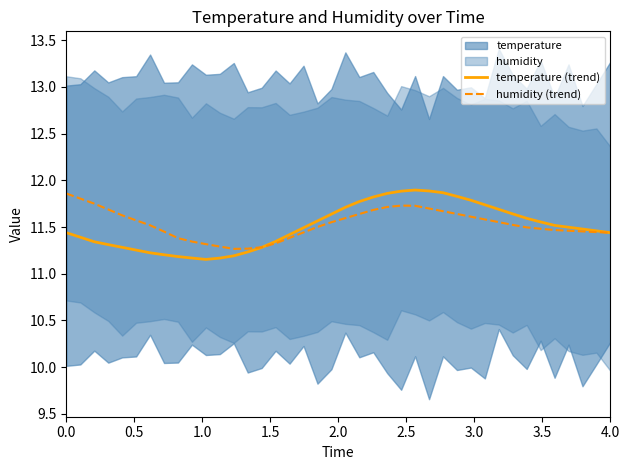

Is this an area chart (filled region under the line)?

No